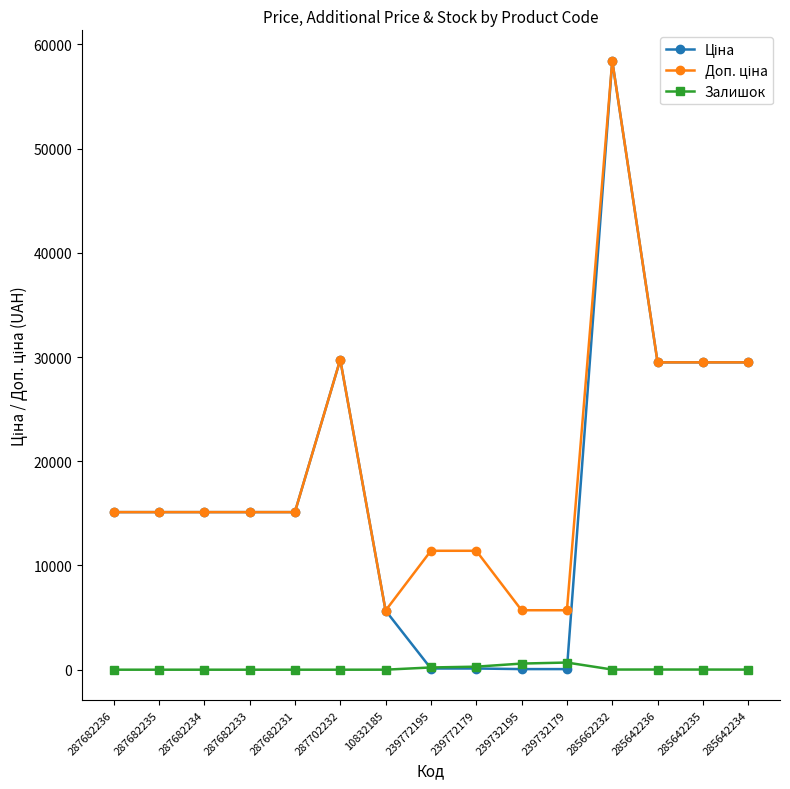

The Залишок series shows 290.0 at 239772179. True or false?

True